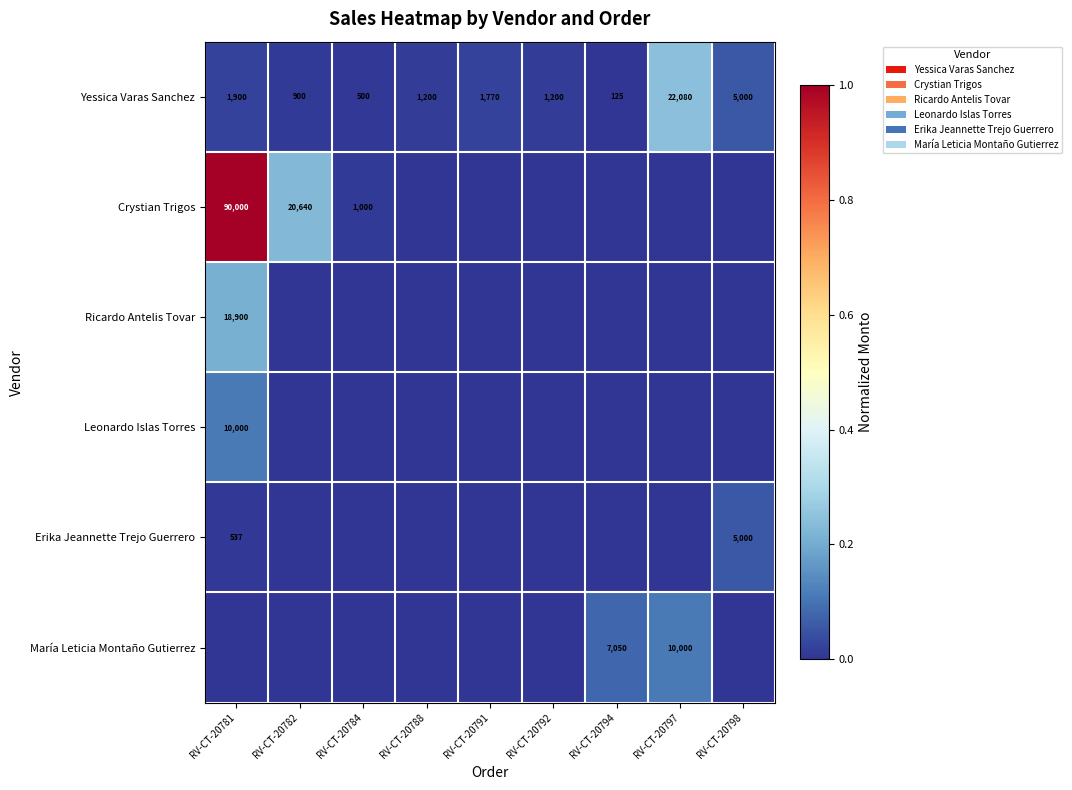

What is the difference between the Yessica Varas Sanchez values at RV-CT-20791 and RV-CT-20781?

130